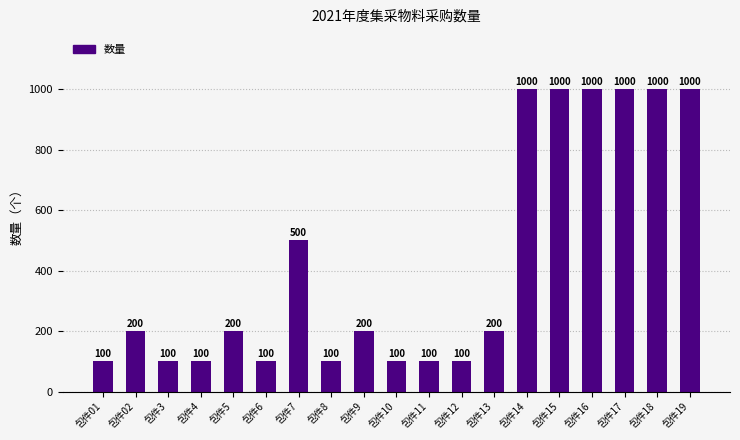

What is the ratio of the value at 包件19 to the value at 包件02?

5.0